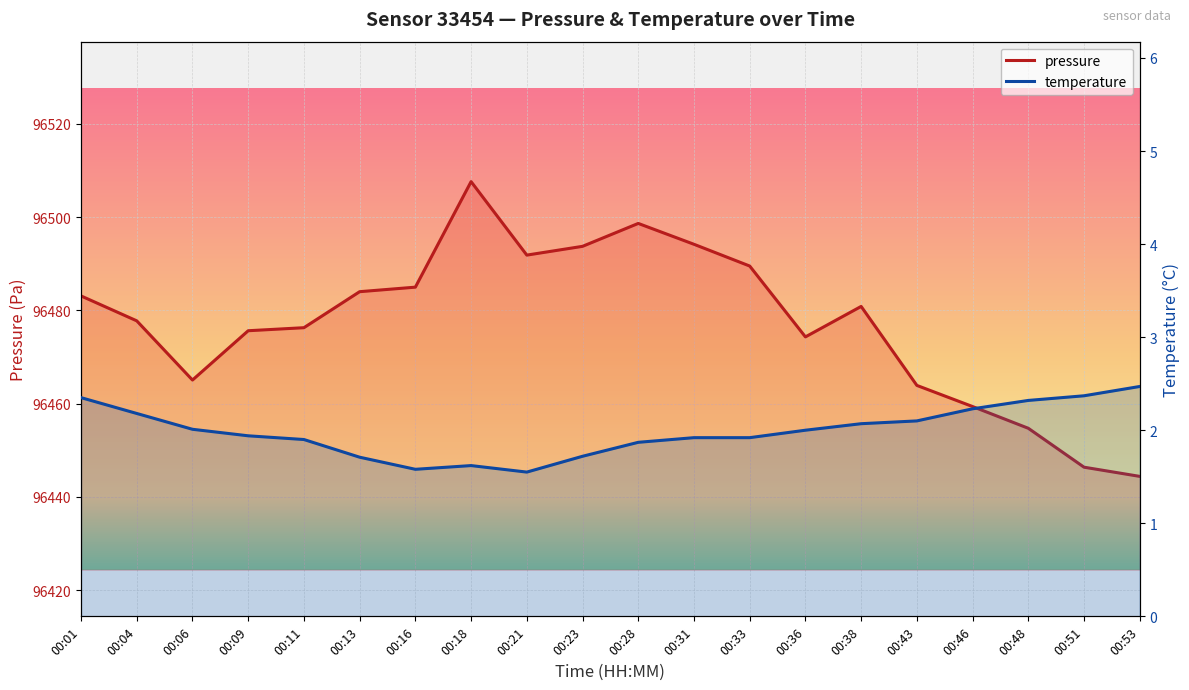

How many interior local peaks does the temperature series have?

1